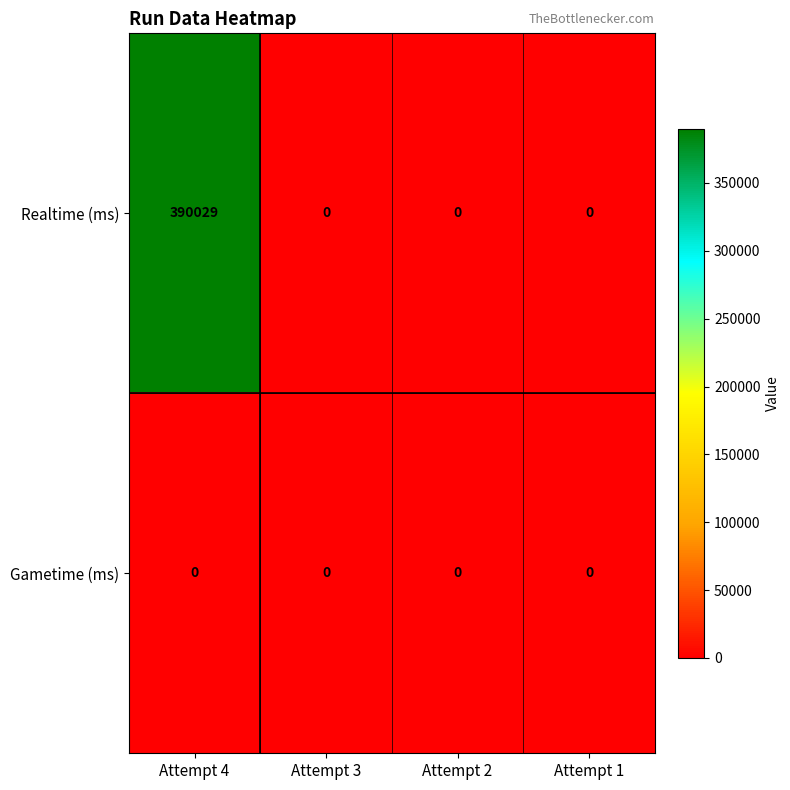

Which series has the widest spread of values?

Realtime (ms)